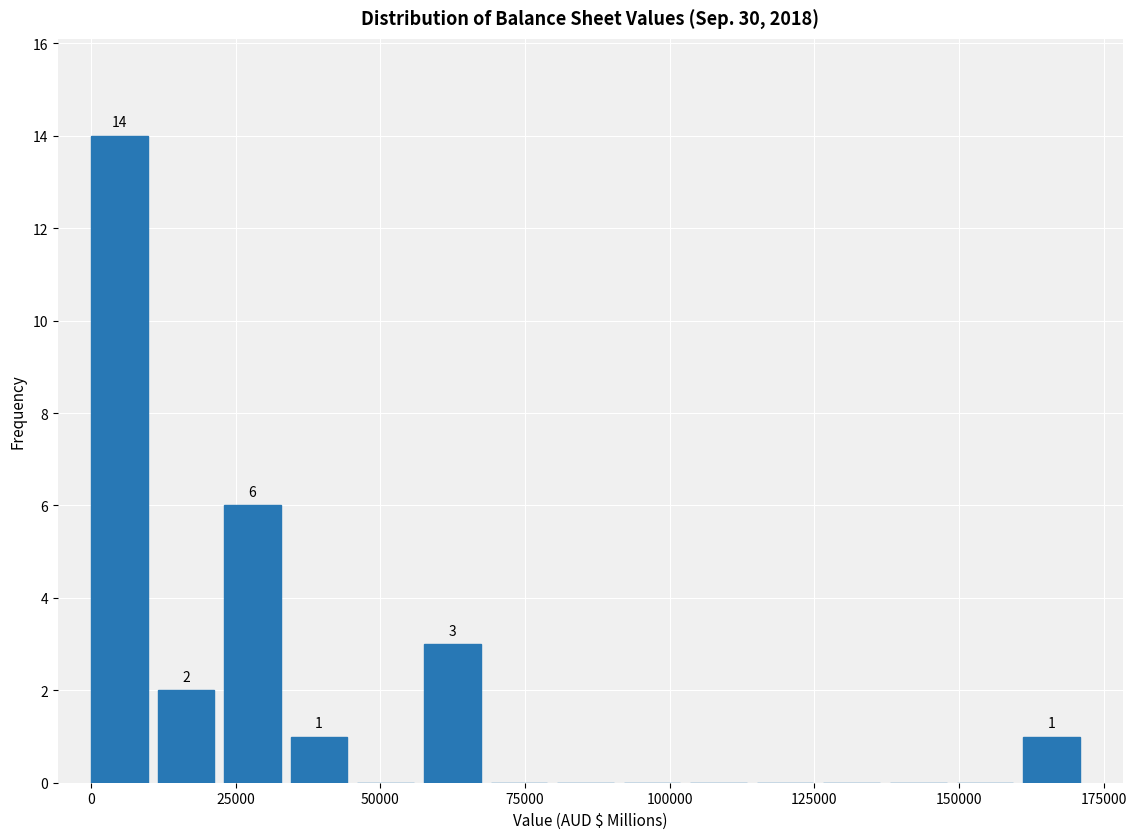

Around what value on the x-axis is the tallest bar? Give the approximate position of its centre, as read against the axis.

5000